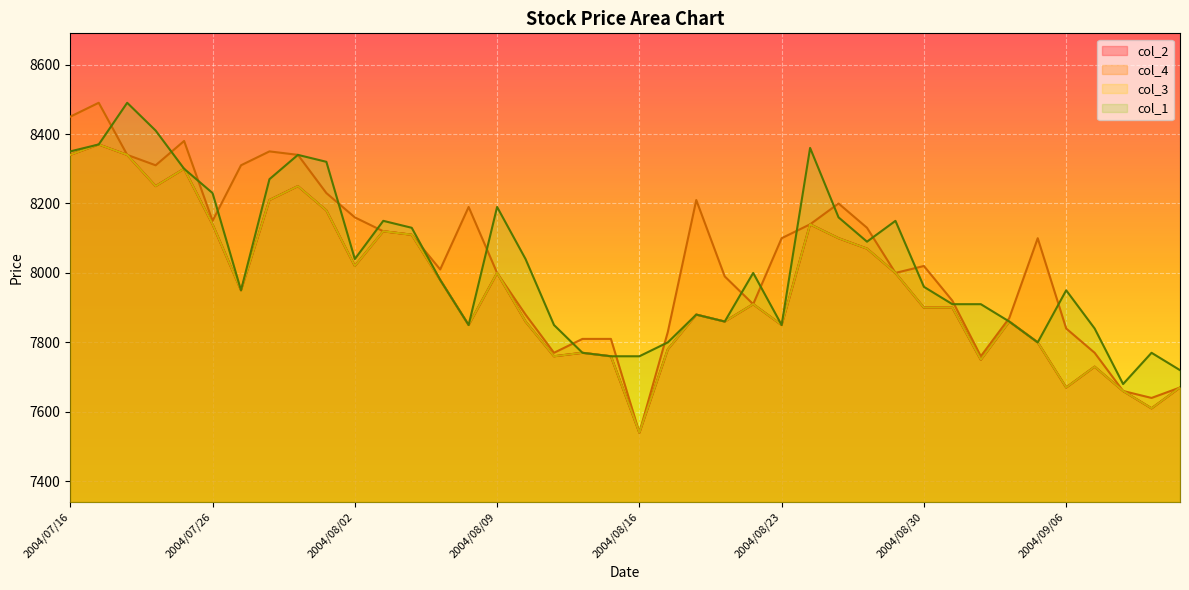

What is the average value of the col_3 series?

7956